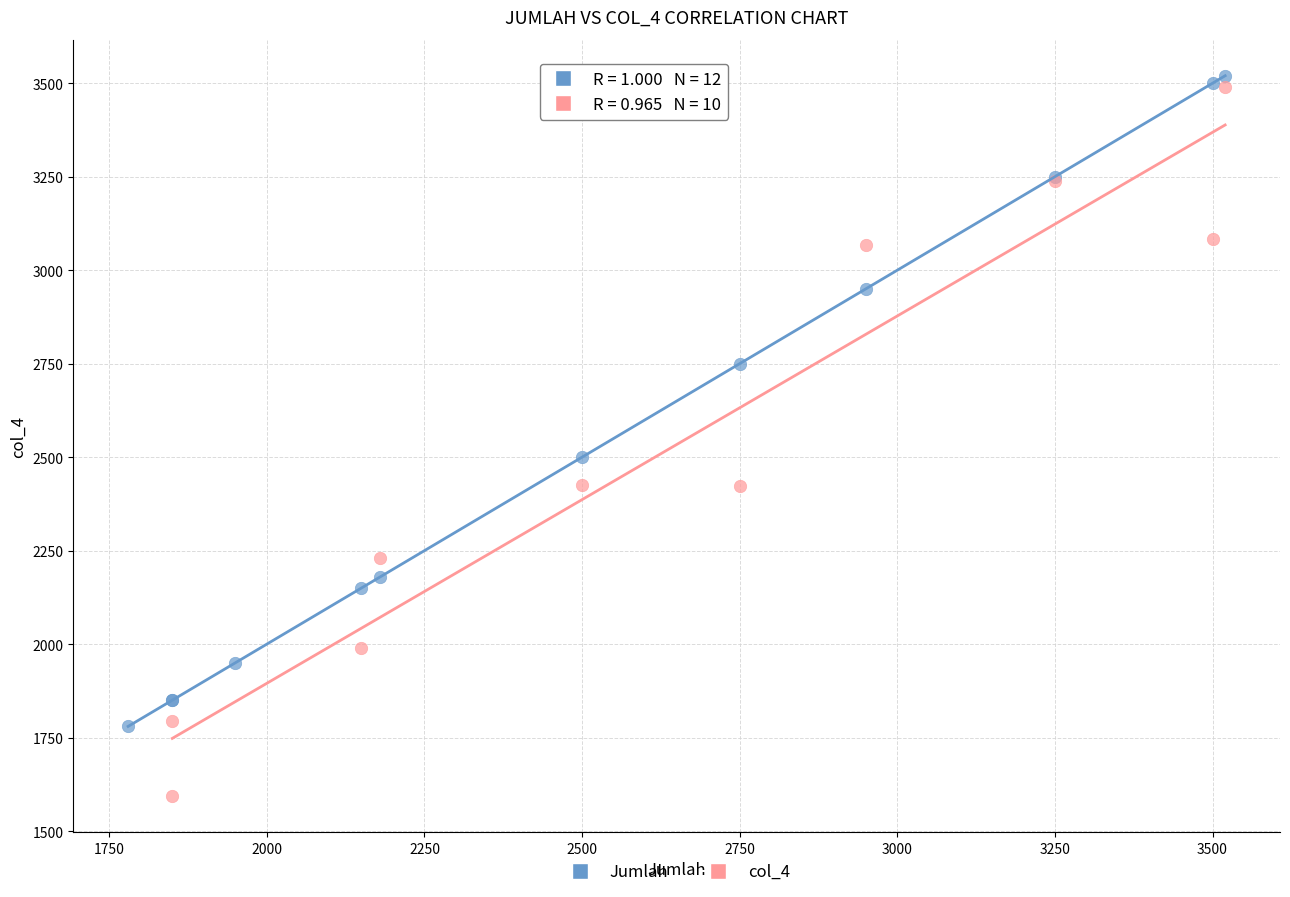

Which series contains the lowest Y value?

col_4